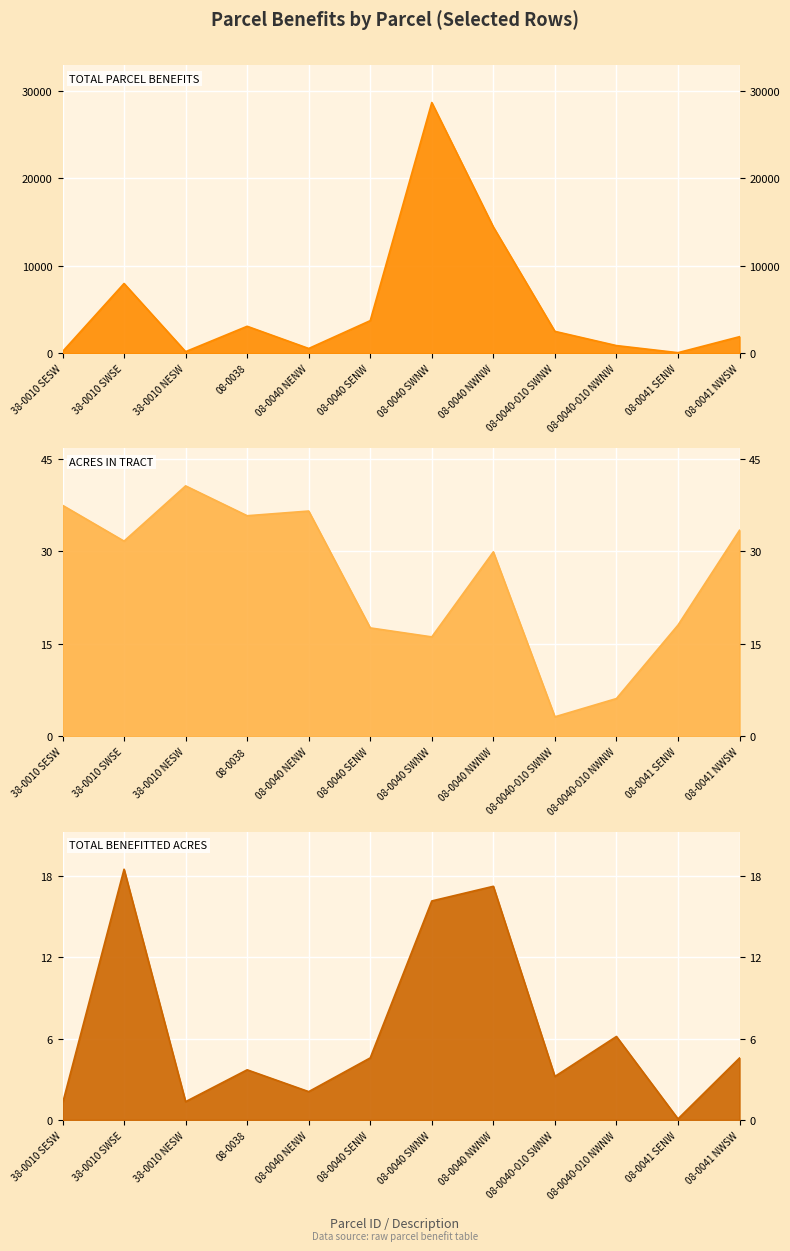

The value of TOTAL BENEFITTED ACRES at 08-0040 SWNW is 11.3. True or false?

False